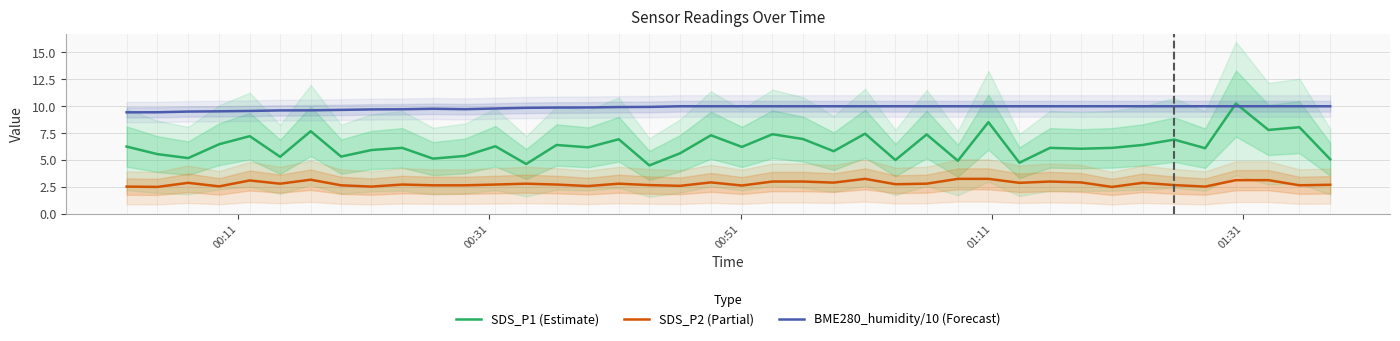

True or false: SDS_P1 (Estimate) and SDS_P2 (Partial) cross at least once.

False